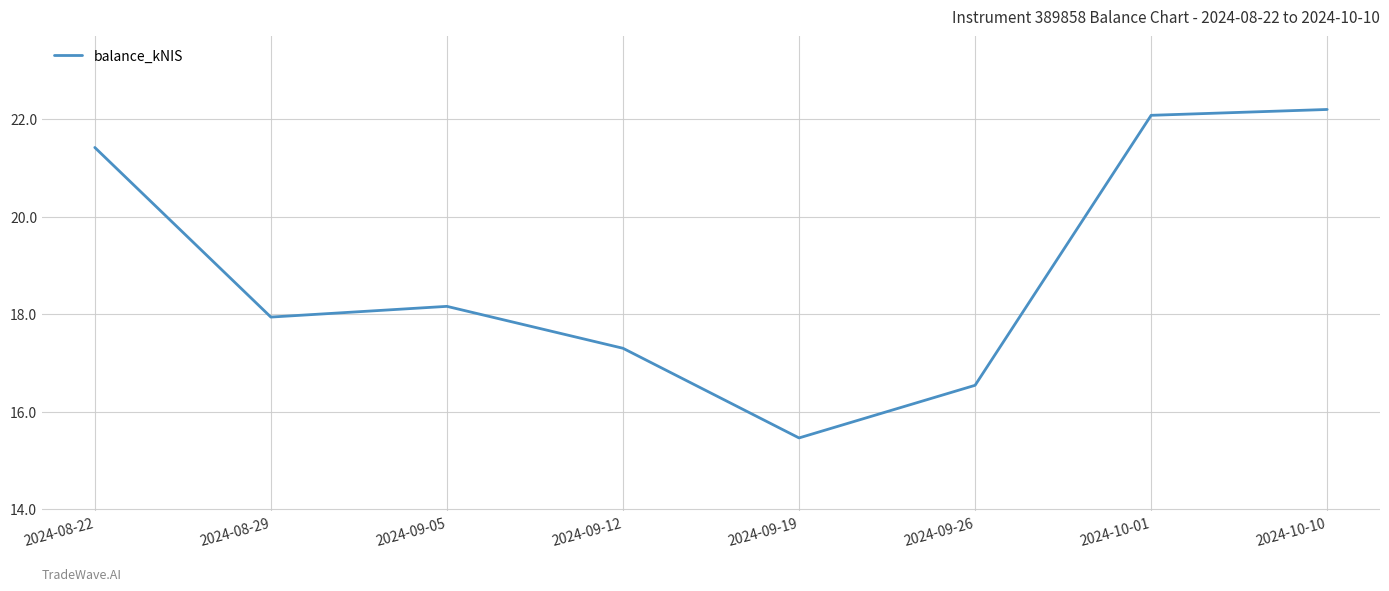

True or false: there are more than 0 points higher than both neighbors.

True